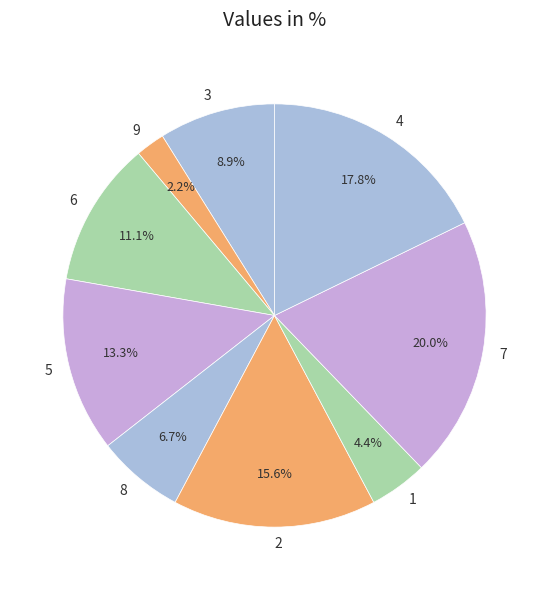

What is the ratio of the value at 2 to the value at 5?

1.2